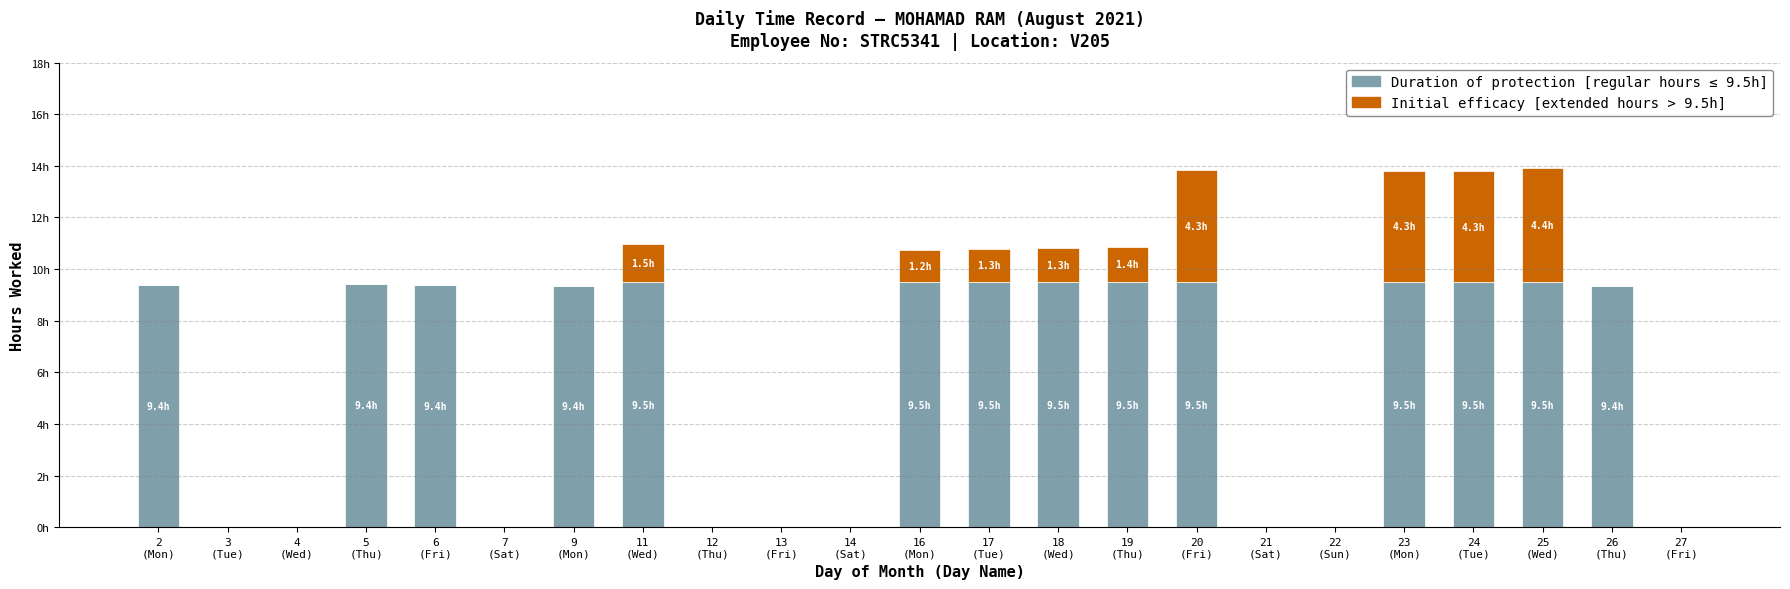

Does the chart contain stacked bars?

Yes